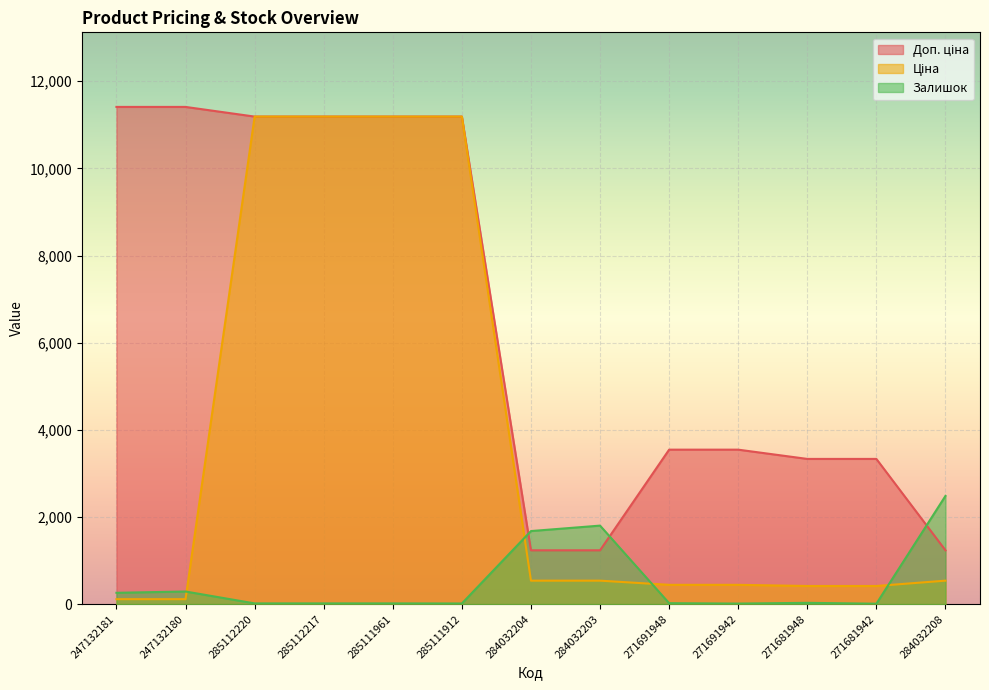

The value of Ціна at 247132180 is 114.1. True or false?

True